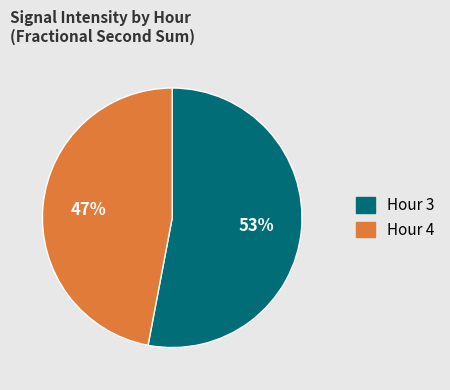

To the nearest percent, what is the difference between the largest and smallest slice percentages?

6%